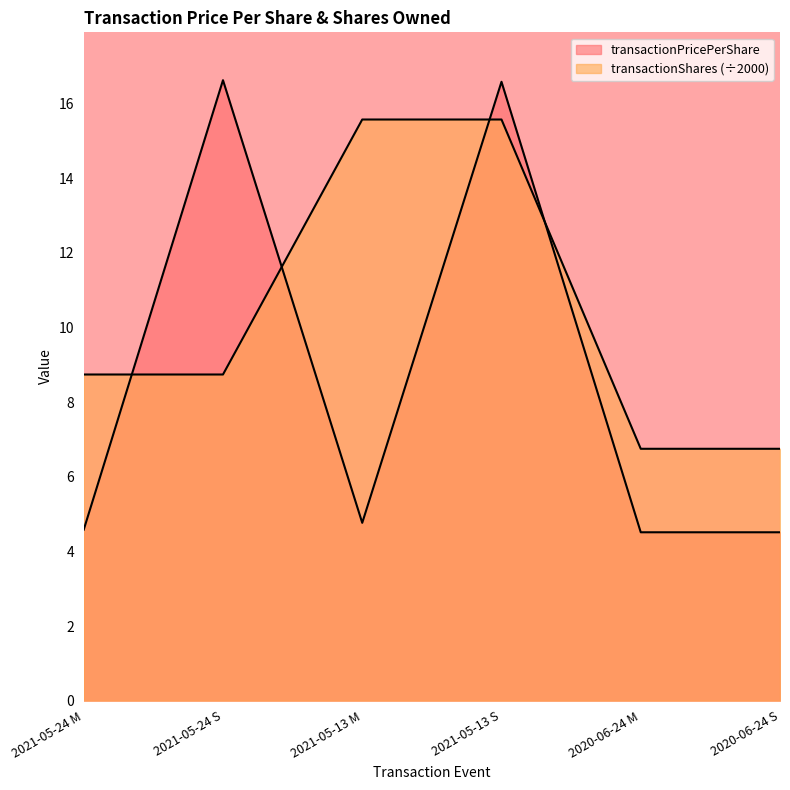

What is the minimum value for transactionPricePerShare?

4.5